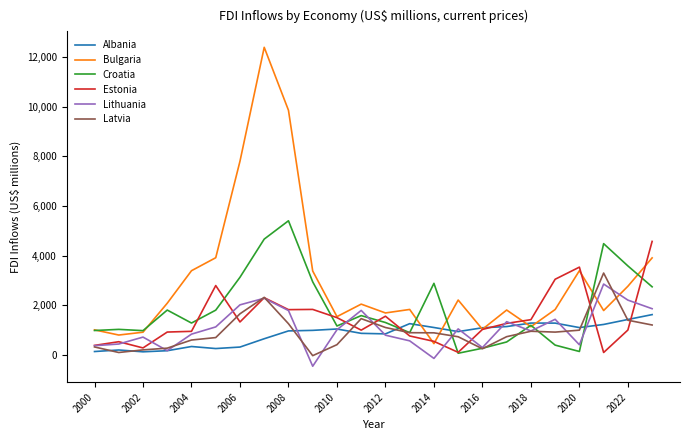

True or false: Latvia and Croatia intersect in this chart.

True